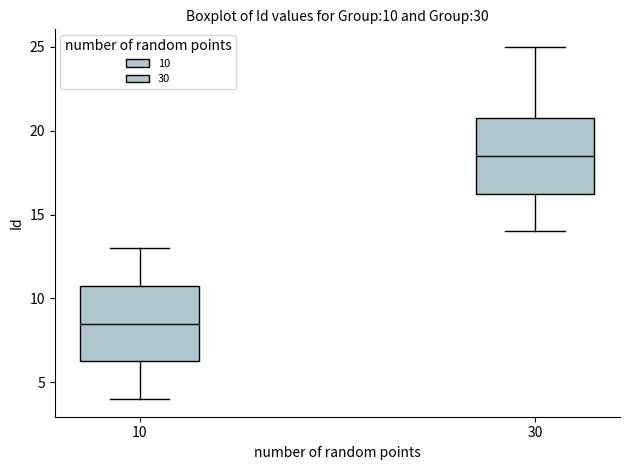

Which box's median line is the lowest?

10